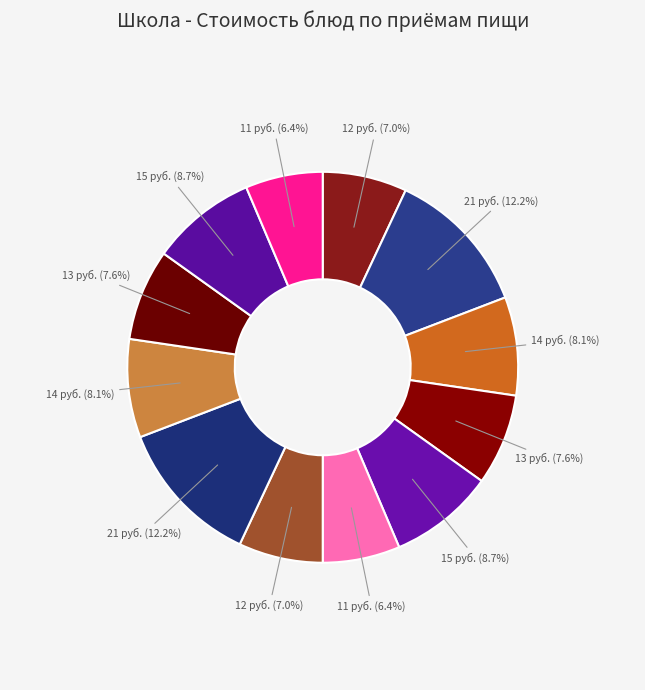

To the nearest percent, what is the difference between the largest and smallest slice percentages?

6%